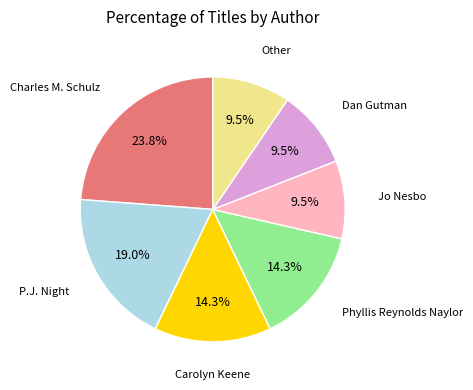

Is there any slice that represents more than half of the pie?

No